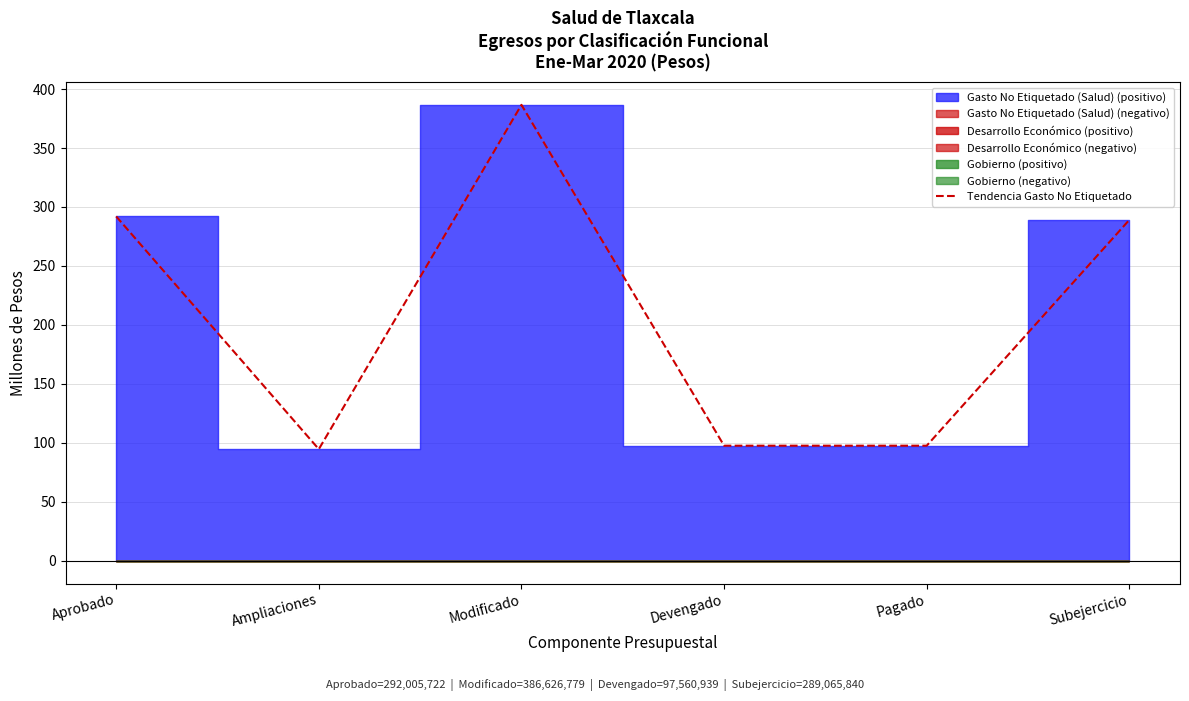

What is the average value?

209.6